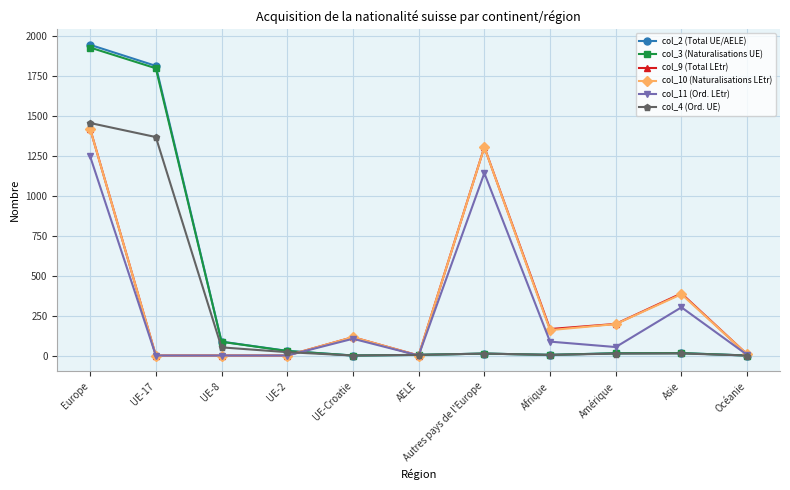

What is the spread (max minus min) of values at Asie?

376